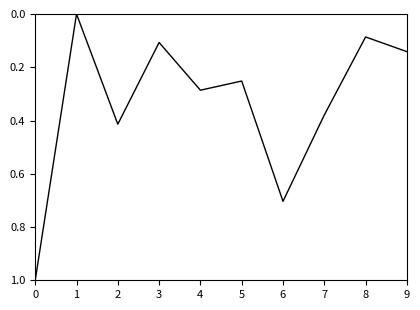

How many values are above zero?

9